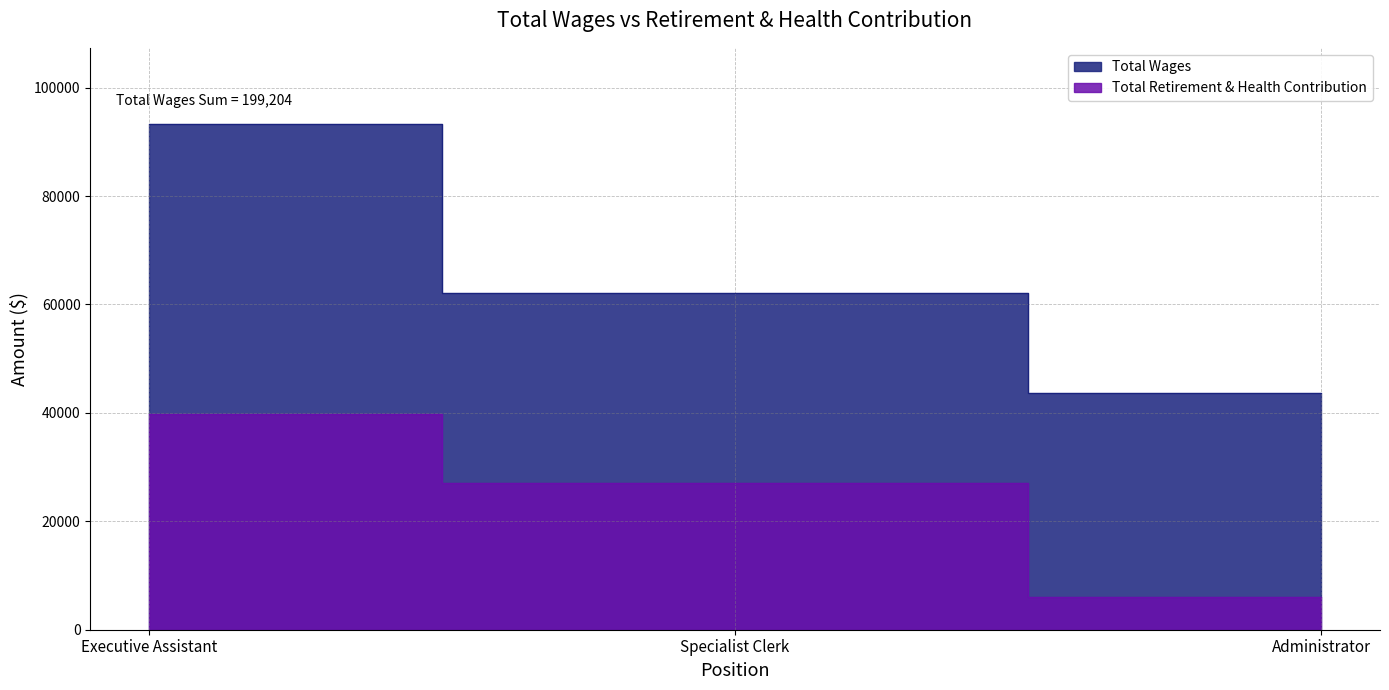

Is it true that the value at Specialist Clerk is 6258?

False